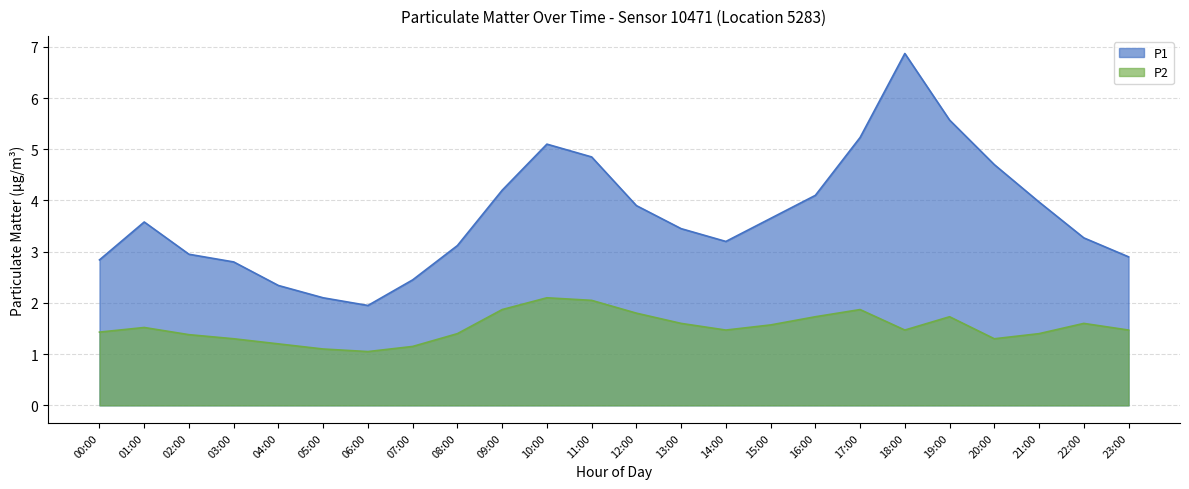

What is the label of the 17th point from the left?

16:00